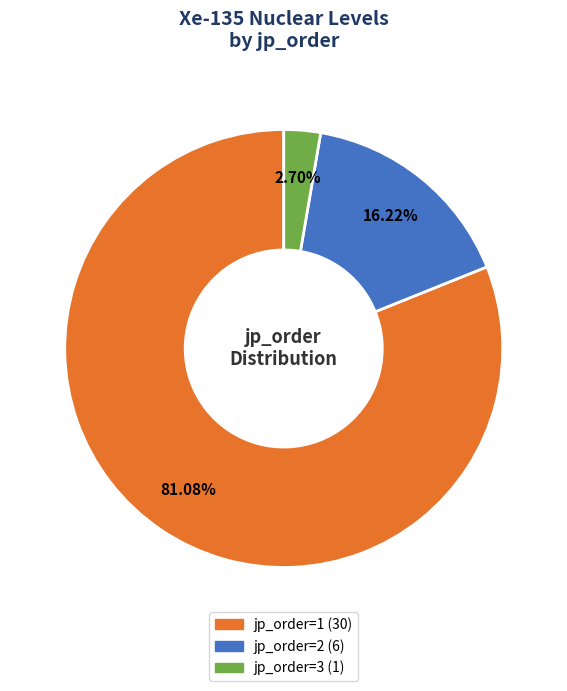

Is there a majority slice in this chart?

Yes